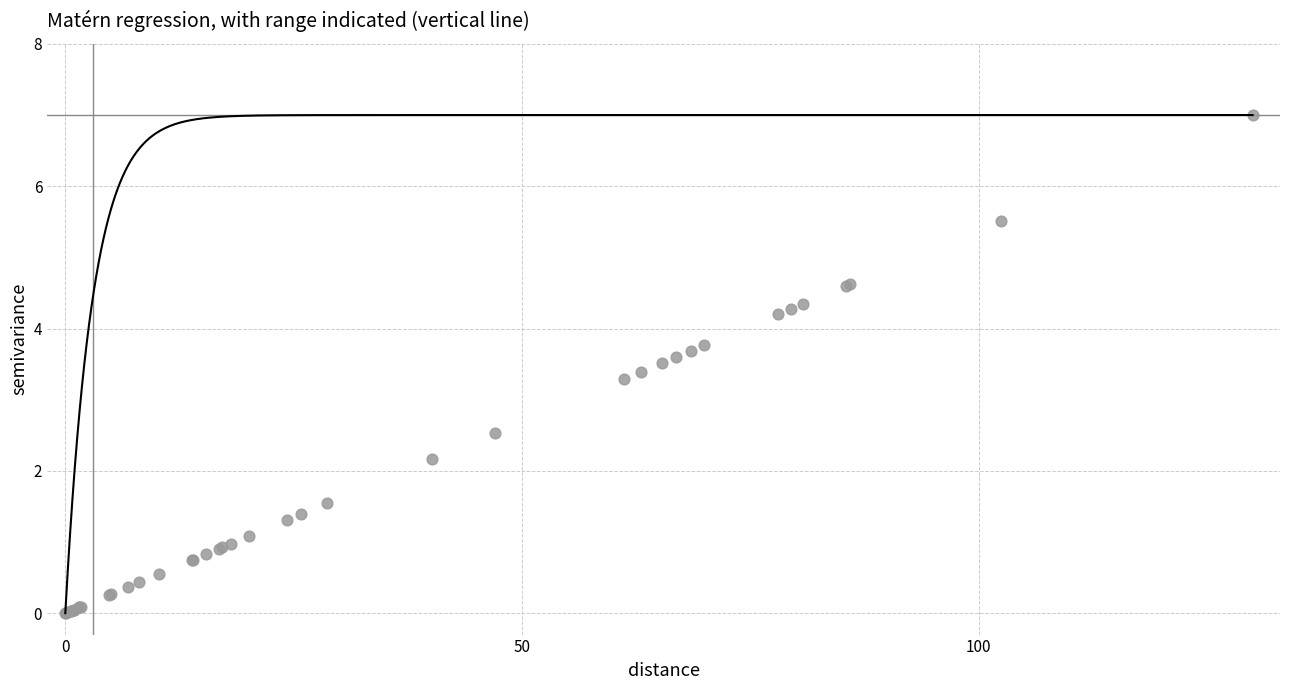

What Y value in the scatter plot is closest to 3?

3.3